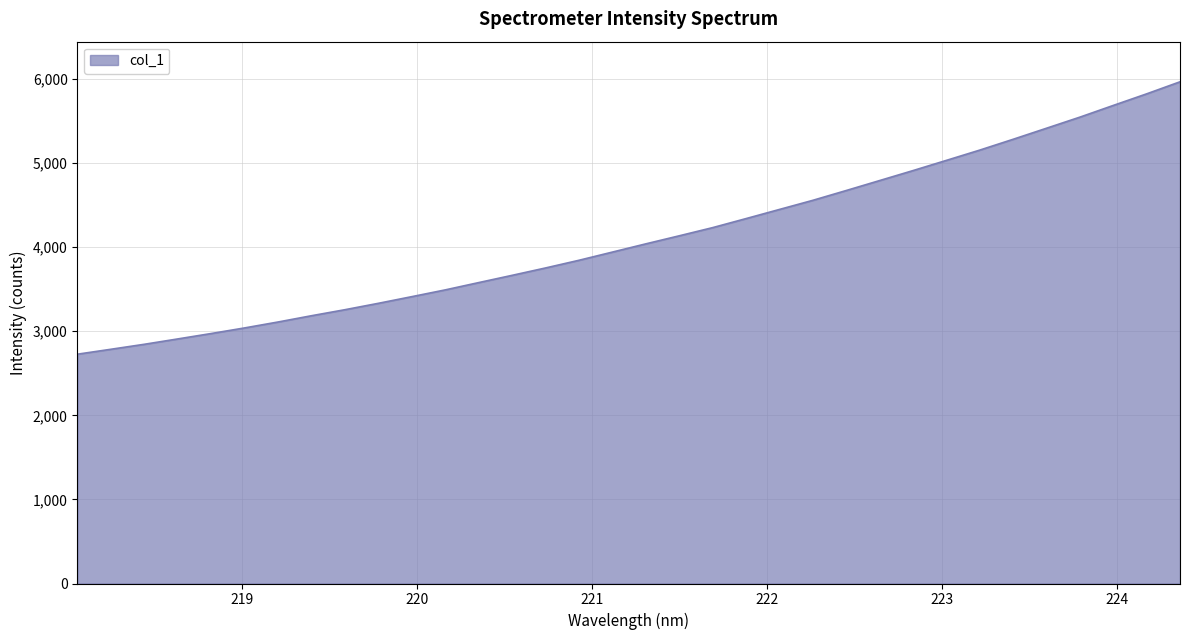

What is the minimum value shown in the chart?

2727.5